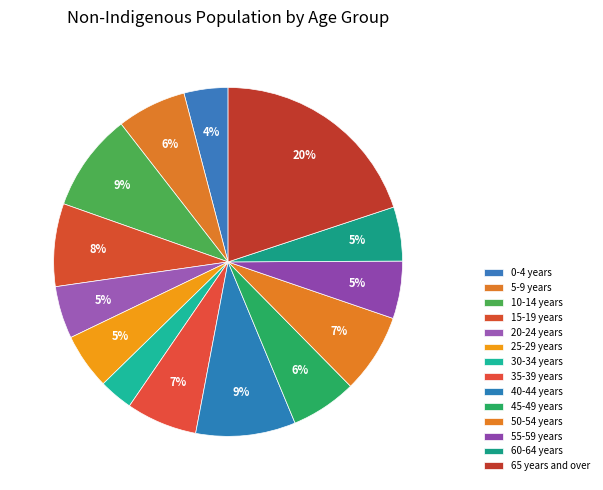

Does 20-24 years represent more than half of the total?

No